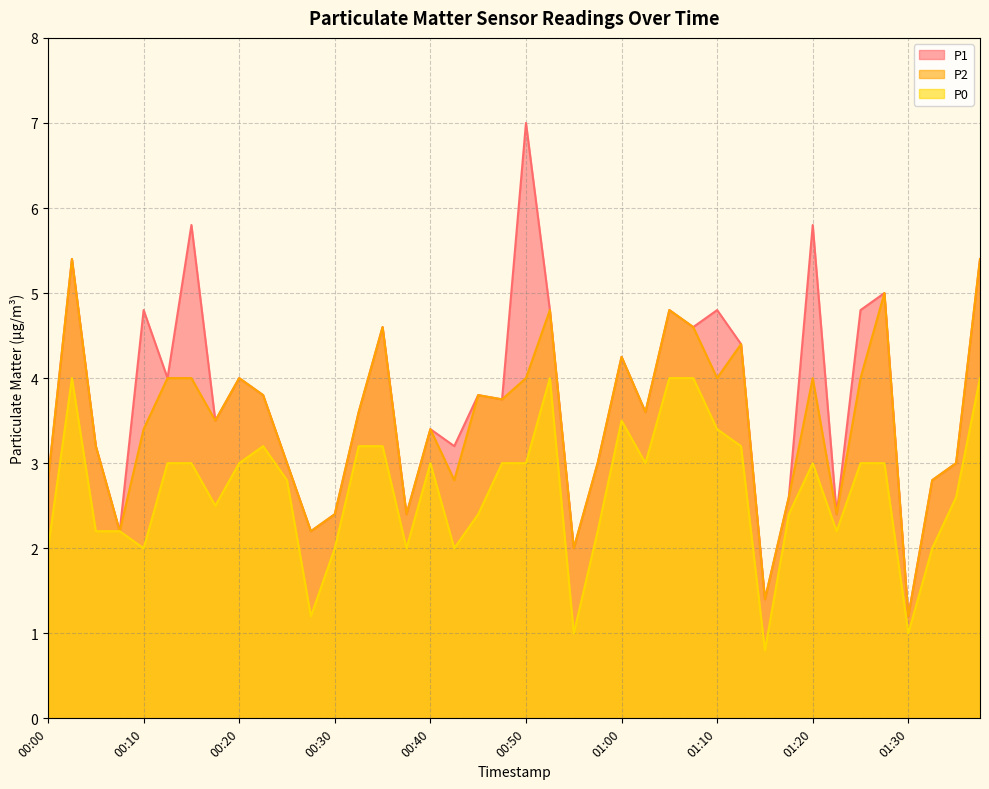

At which category does the chart reach its minimum across all series?

01:15